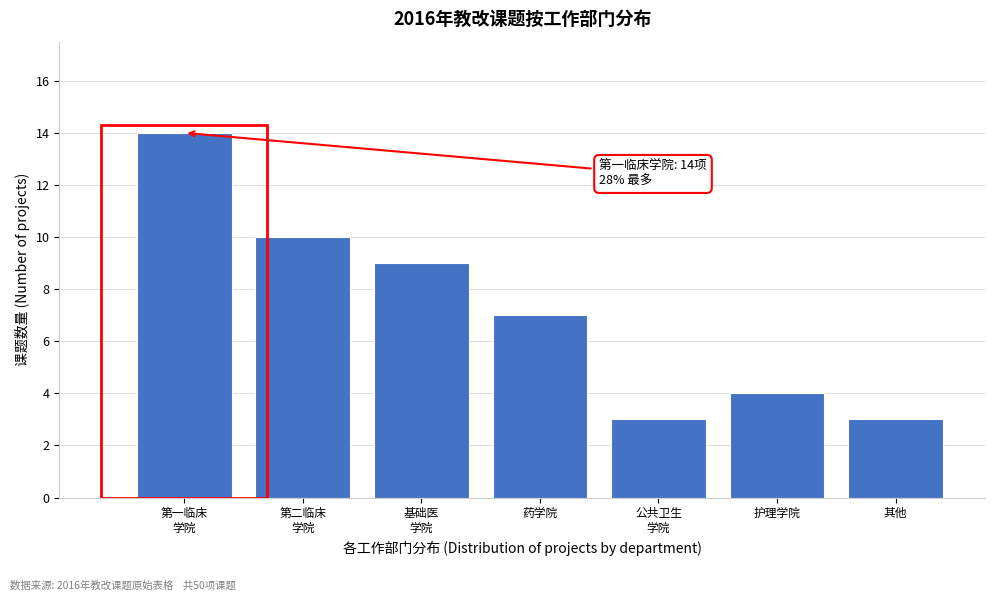

Reading left to right, extract all data points from this chart.

14	10	9	7	3	4	3